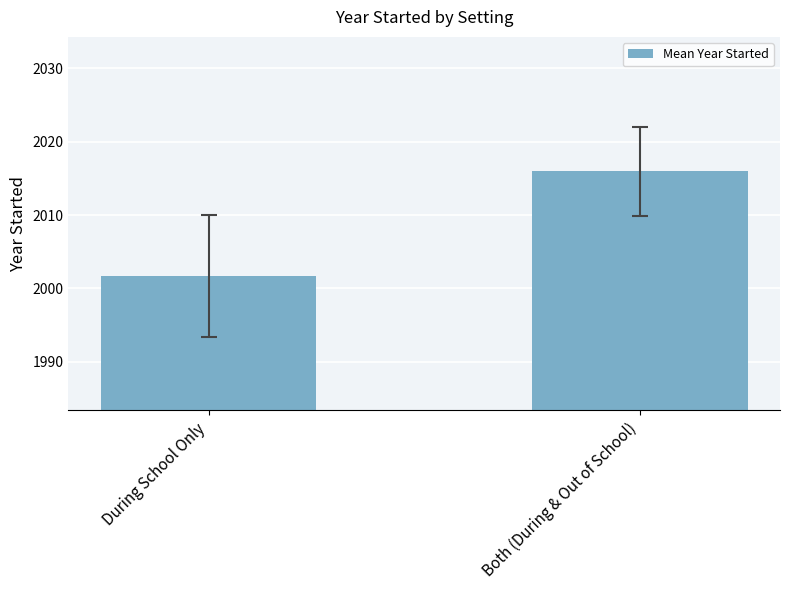

At which category does the chart reach its peak across all series?

Both (During & Out of School)